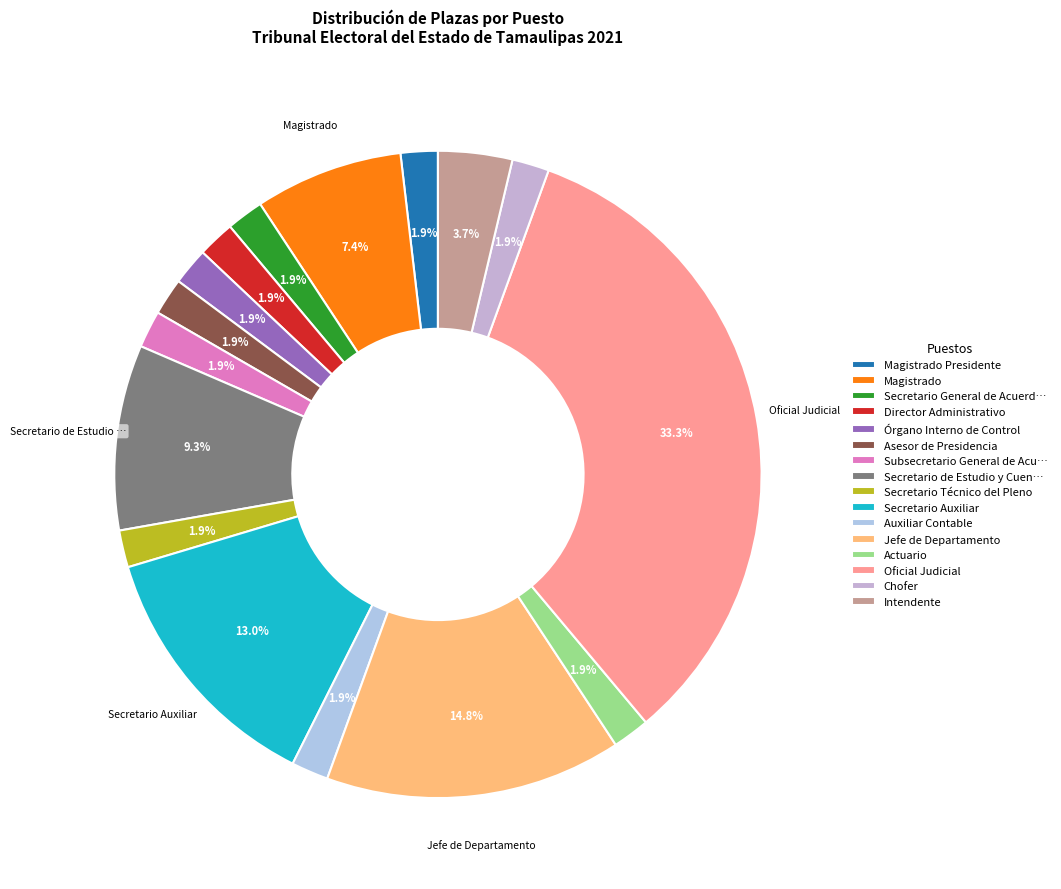

How many slices are in this pie chart?

16